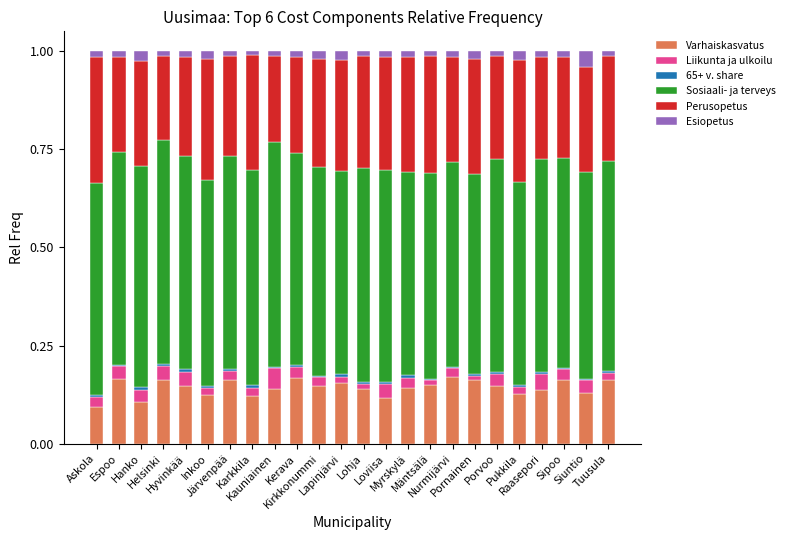

What is the sum of all Varhaiskasvatus values?

3.4